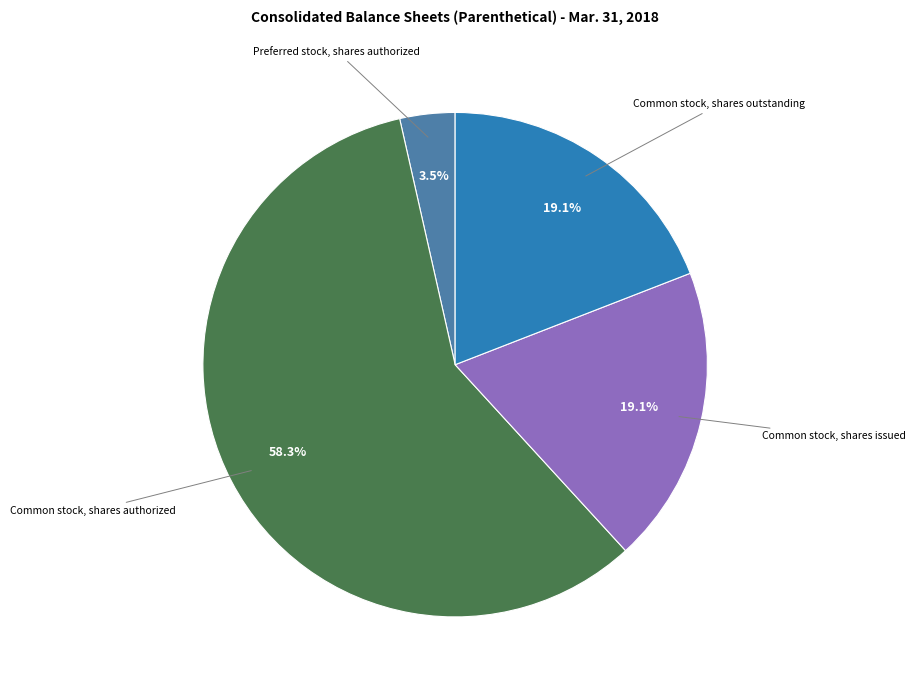

To the nearest percent, what is the combined percentage of Common stock, shares issued and Preferred stock, shares authorized?

23%